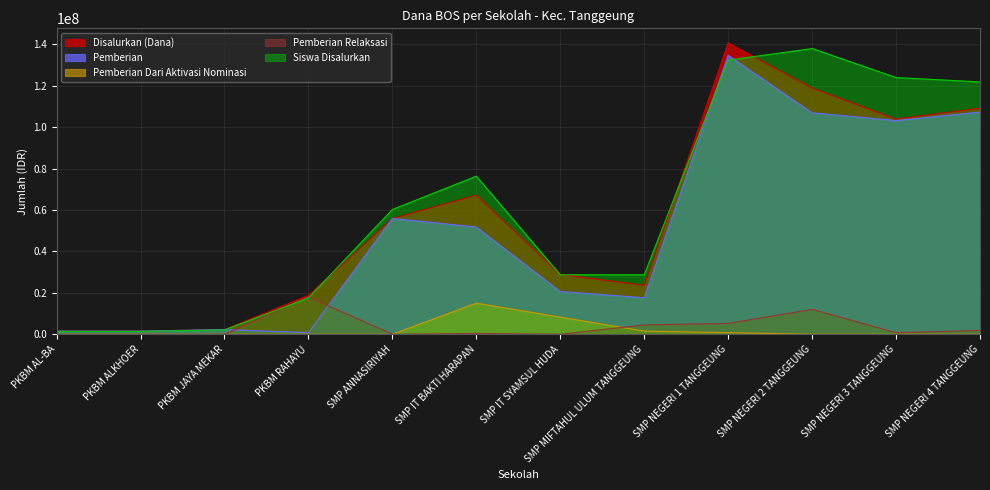

How many series are shown in this chart?

5